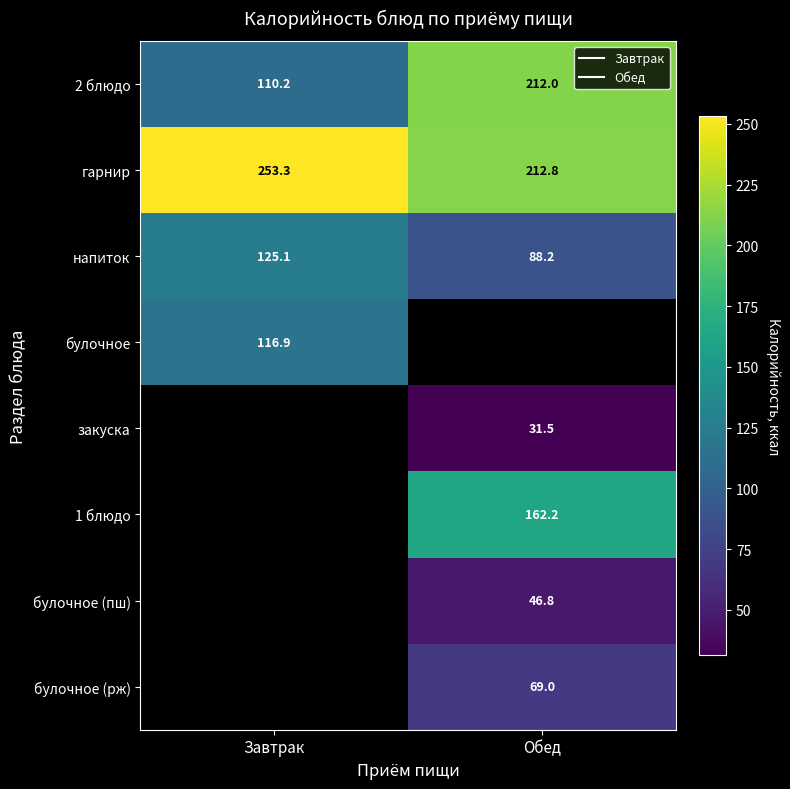

Which has a higher value, Завтрак or Обед?

Обед